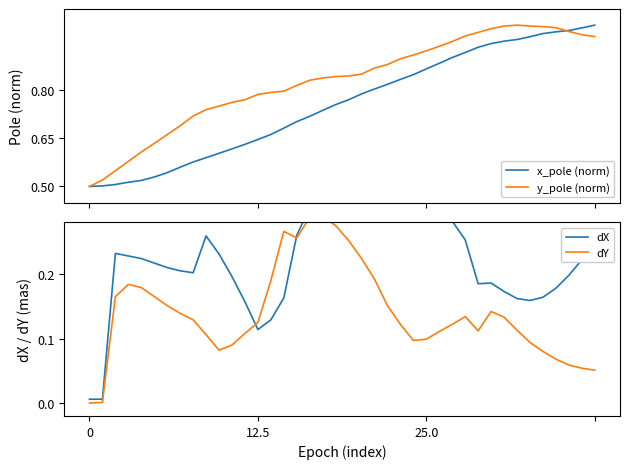

What are all the series names shown in the legend?

x_pole (norm), y_pole (norm), dX, dY